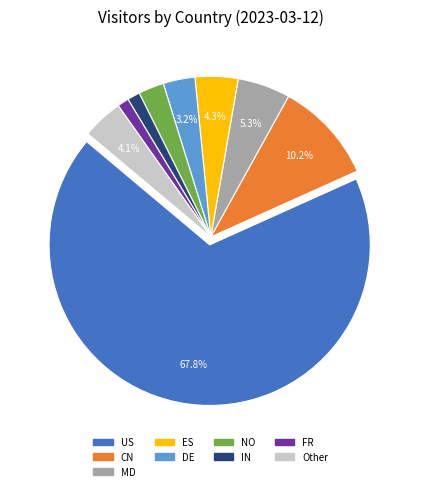

Does any single category account for the majority?

Yes